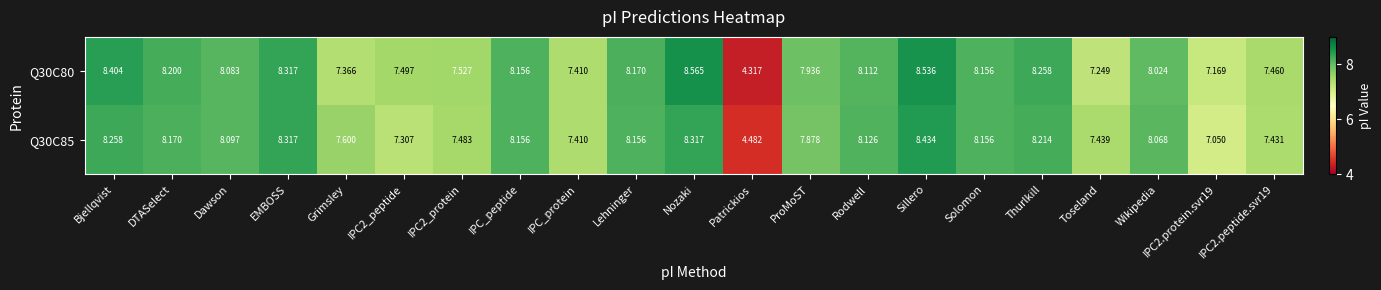

Where does the Q30C80 series first go above 8?

Bjellqvist